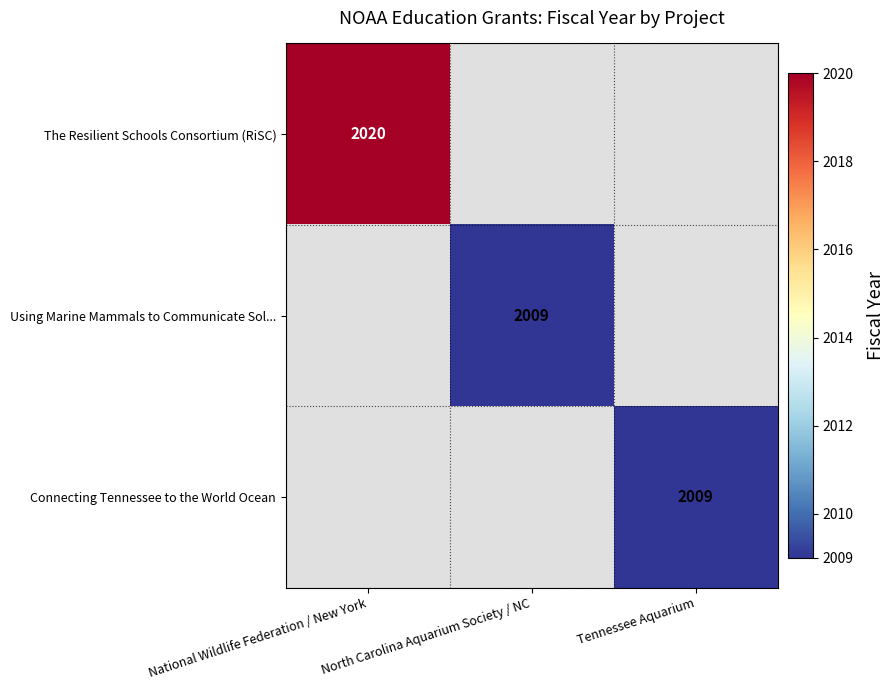

The Using Marine Mammals to Communicate Sol... series shows 991 at North Carolina Aquarium Society / NC. True or false?

False